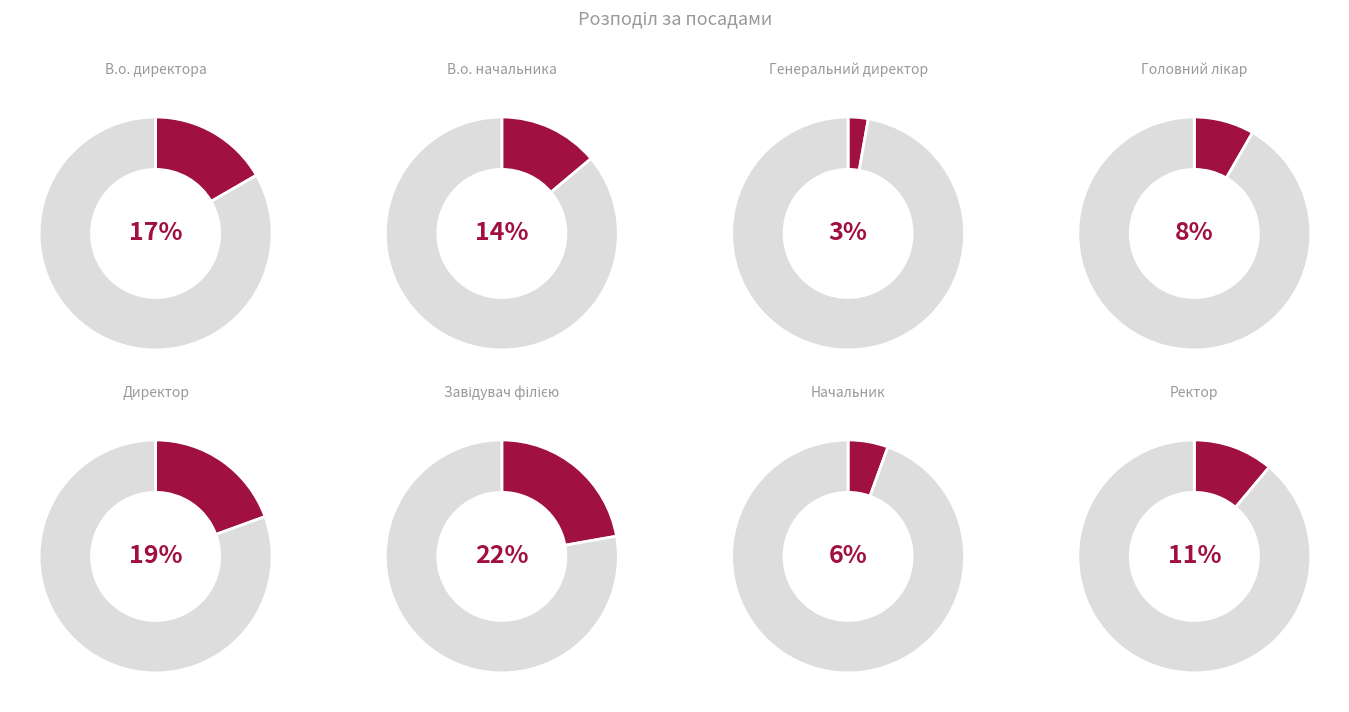

Count the number of slices in the pie.

8